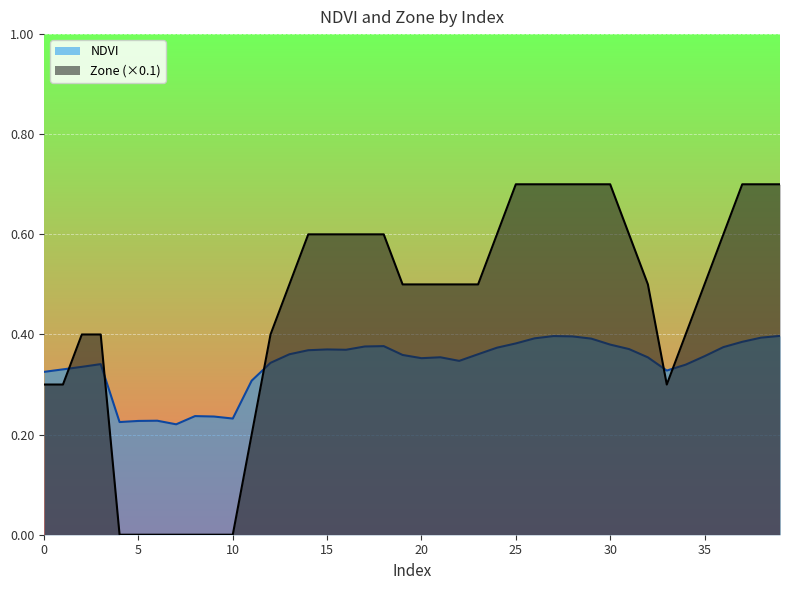

At which category does Zone reach its first local valley?

33